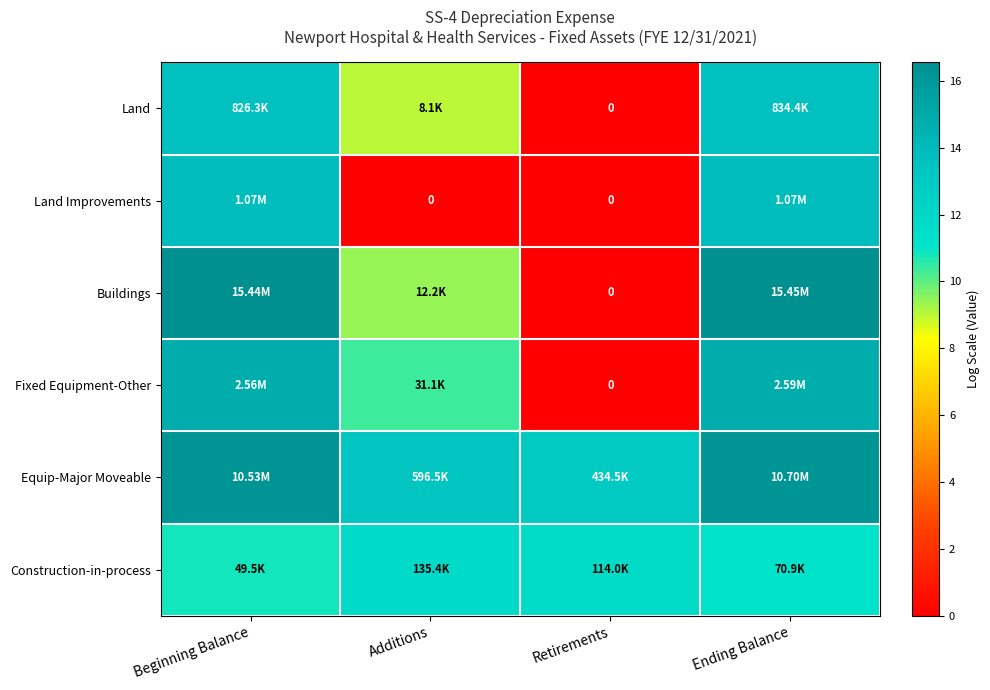

Is the value of Equip-Major Moveable at Ending Balance greater than the value of Land Improvements at Beginning Balance?

Yes